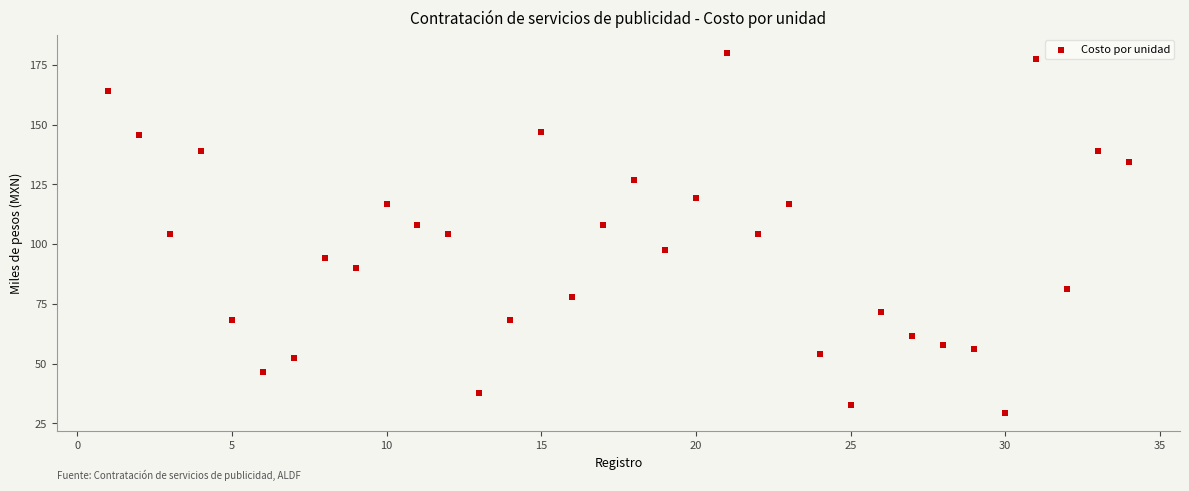

What is the range of Y values (max minus min)?

150.9